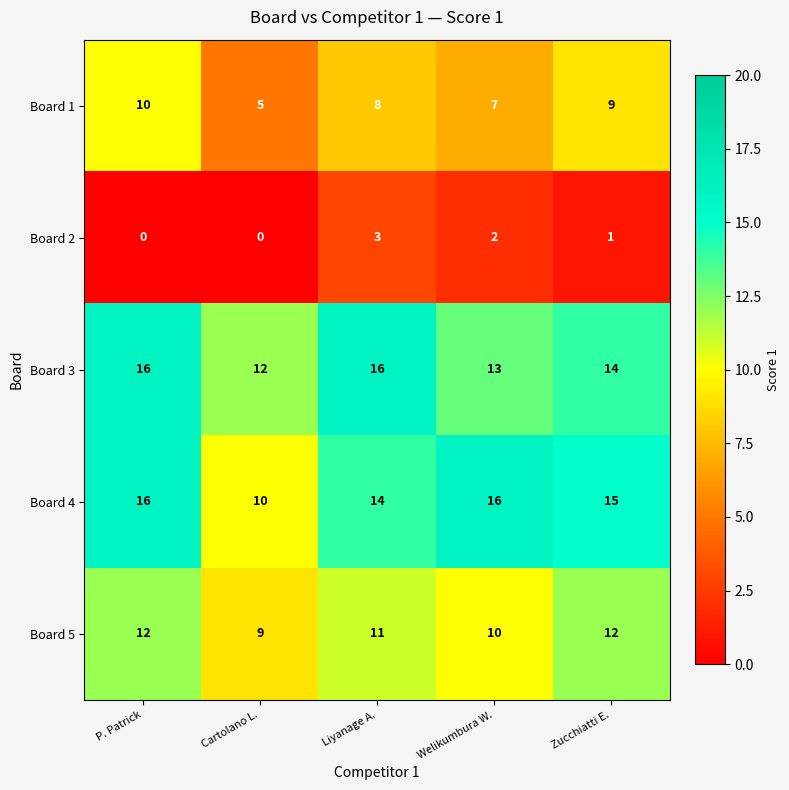

Reading left to right, extract all data points from this chart.

Board 1: P. Patrick=10	Cartolano L.=5	Liyanage A.=8	Welikumbura W.=7	Zucchiatti E.=9
Board 2: P. Patrick=0	Cartolano L.=0	Liyanage A.=3	Welikumbura W.=2	Zucchiatti E.=1
Board 3: P. Patrick=16	Cartolano L.=12	Liyanage A.=16	Welikumbura W.=13	Zucchiatti E.=14
Board 4: P. Patrick=16	Cartolano L.=10	Liyanage A.=14	Welikumbura W.=16	Zucchiatti E.=15
Board 5: P. Patrick=12	Cartolano L.=9	Liyanage A.=11	Welikumbura W.=10	Zucchiatti E.=12